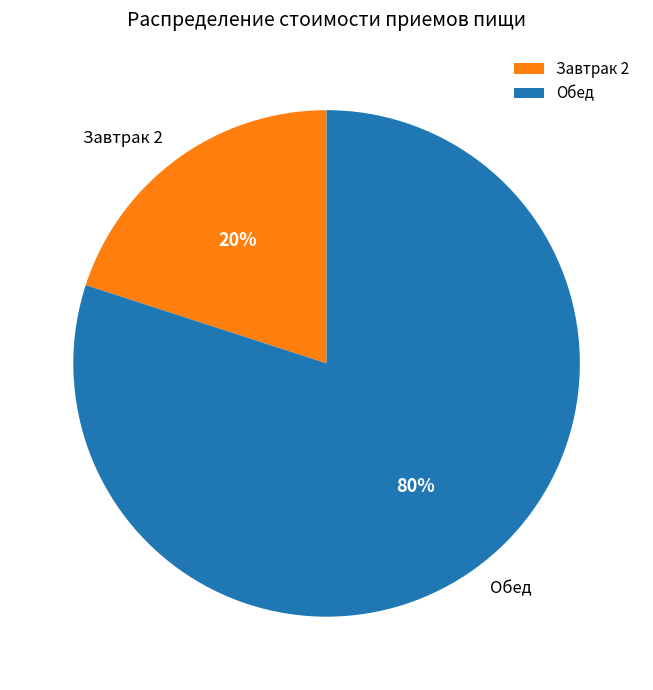

What is the smallest slice in the pie chart?

Завтрак 2